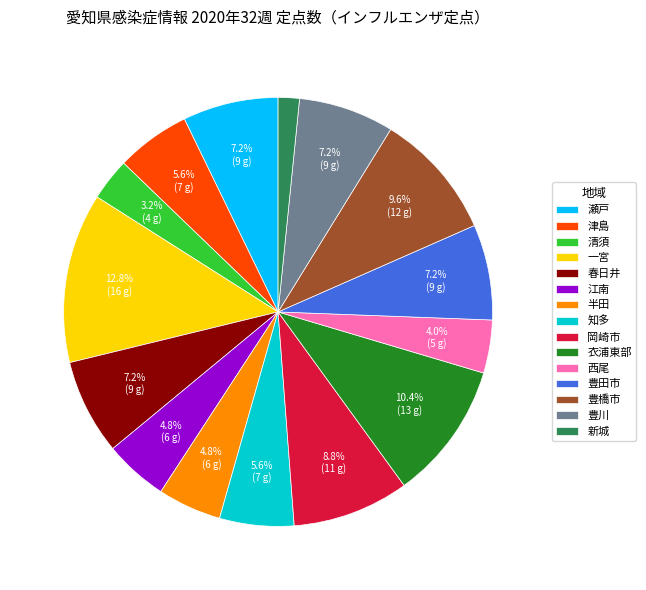

How many slices are in this pie chart?

15